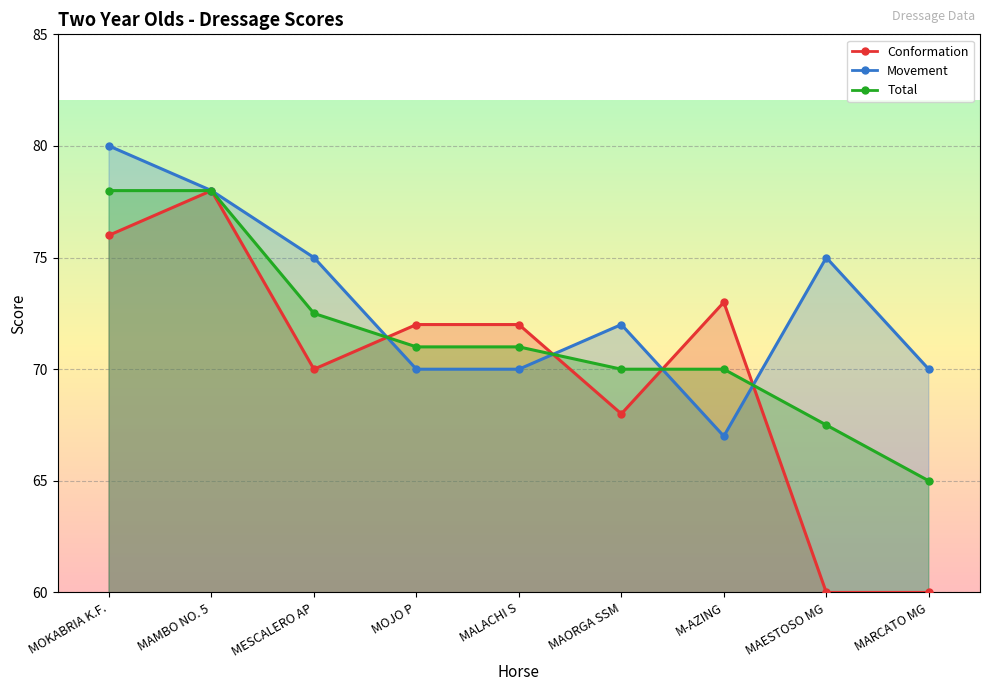

Which label corresponds to the smallest value in the chart?

MAESTOSO MG